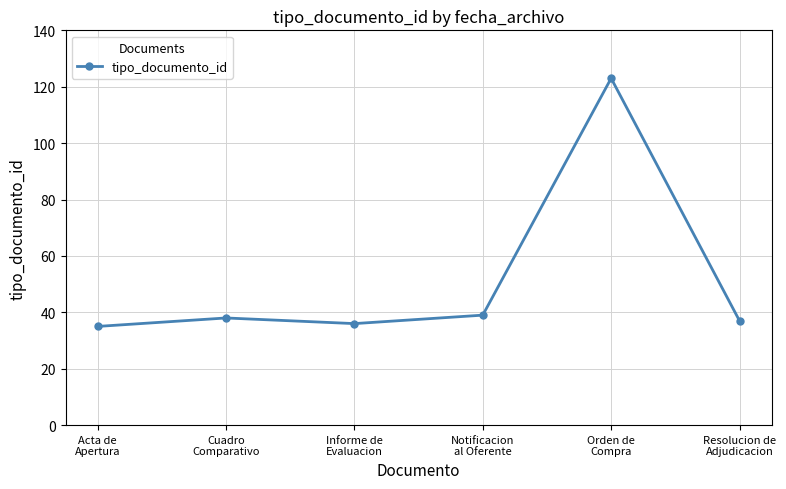

How many values are below 38?

3